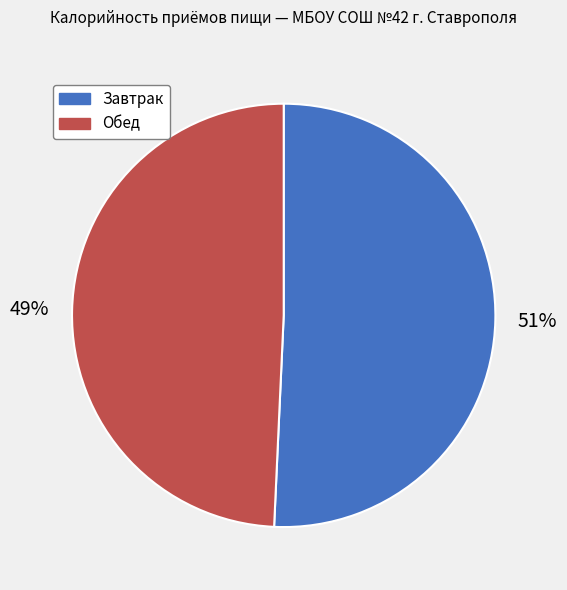

To the nearest percent, what portion does Обед represent?

49%